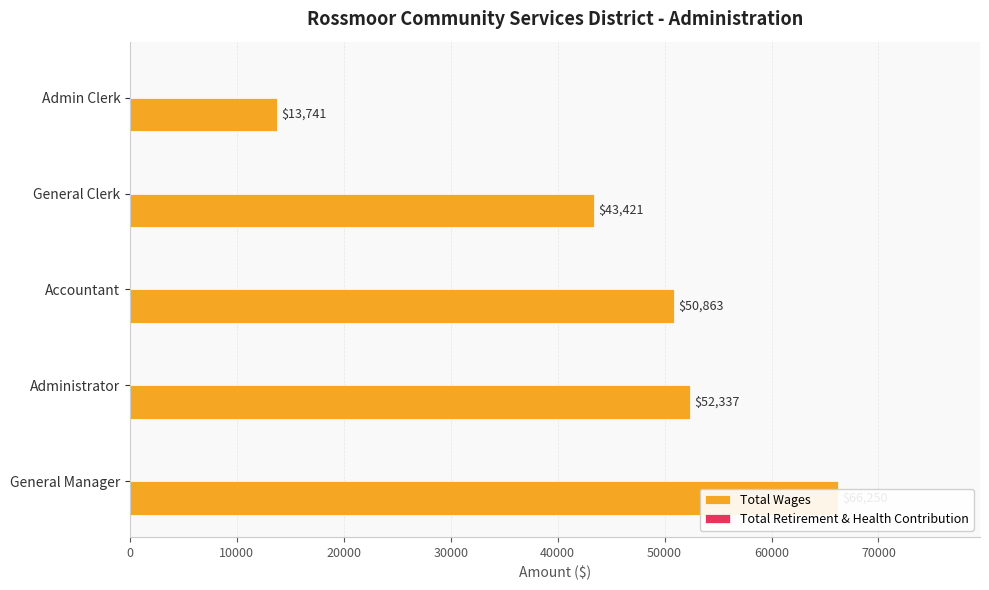

List the series in order of their overall mean, lowest first.

Total Retirement & Health Contribution, Total Wages